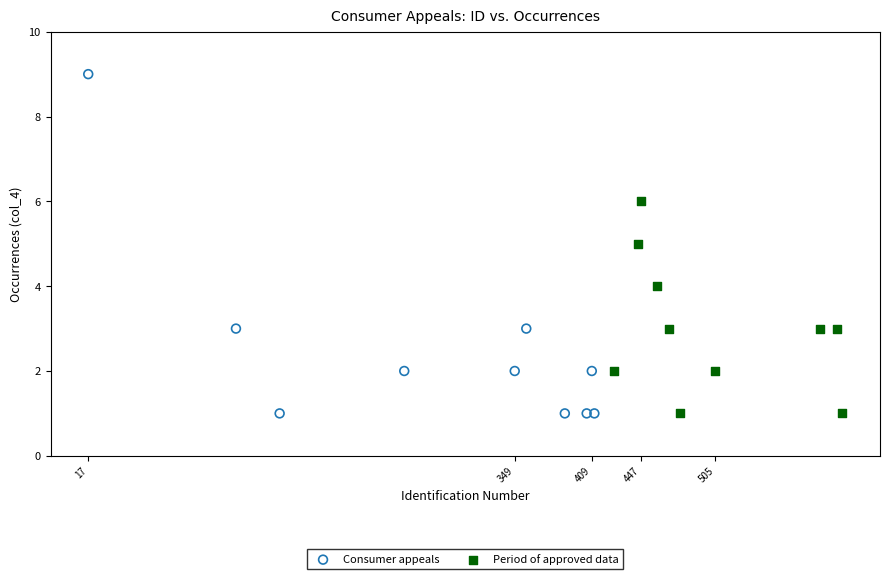

Which series contains the highest Y value?

Consumer appeals